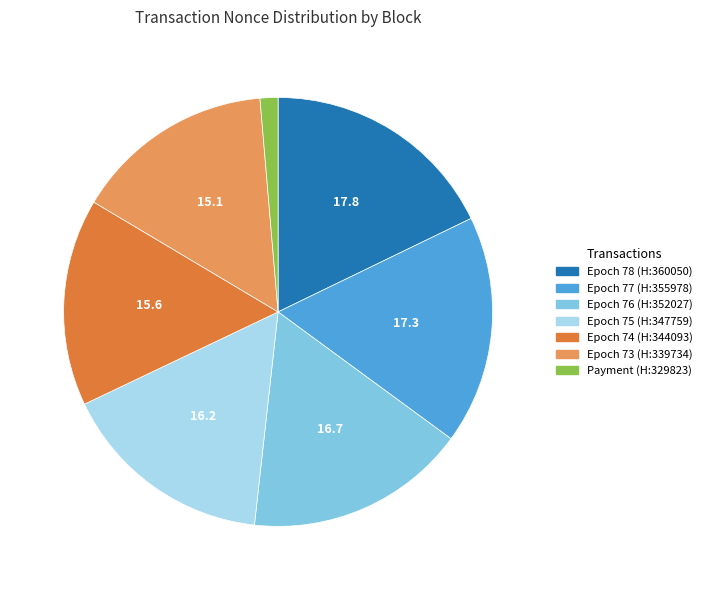

Combined, do Epoch 73 (H:339734) and Epoch 75 (H:347759) account for over 50%?

No